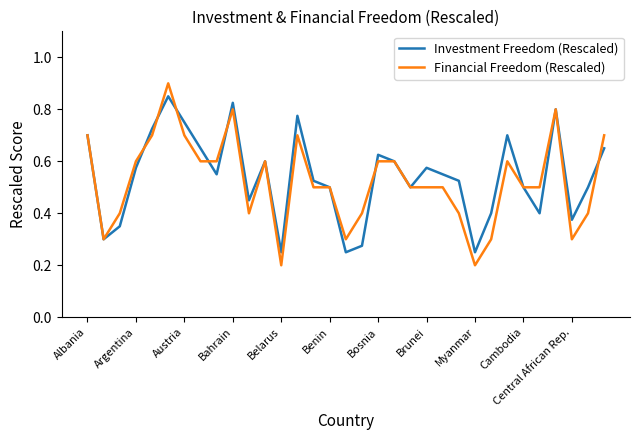

Which series has the widest spread of values?

Financial Freedom (Rescaled)